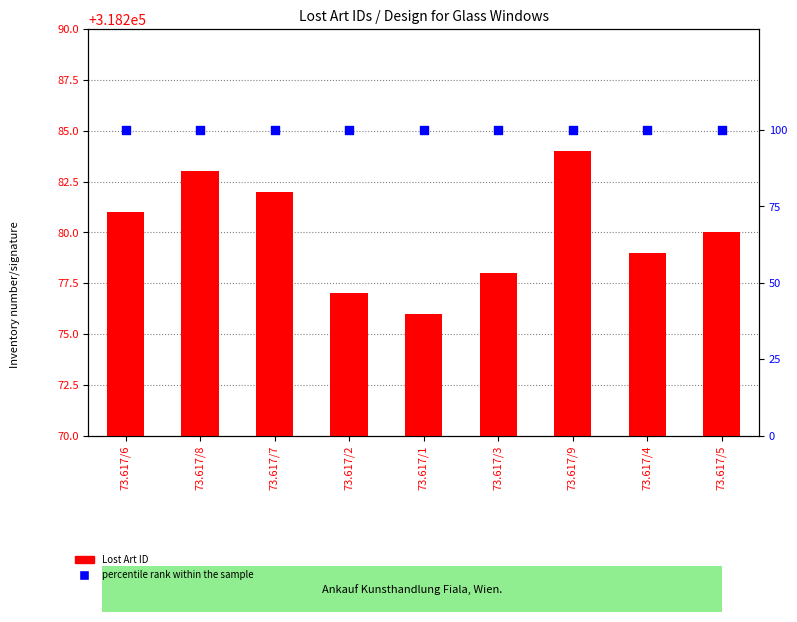

What are all the series names shown in the legend?

Lost Art ID, percentile rank within the sample